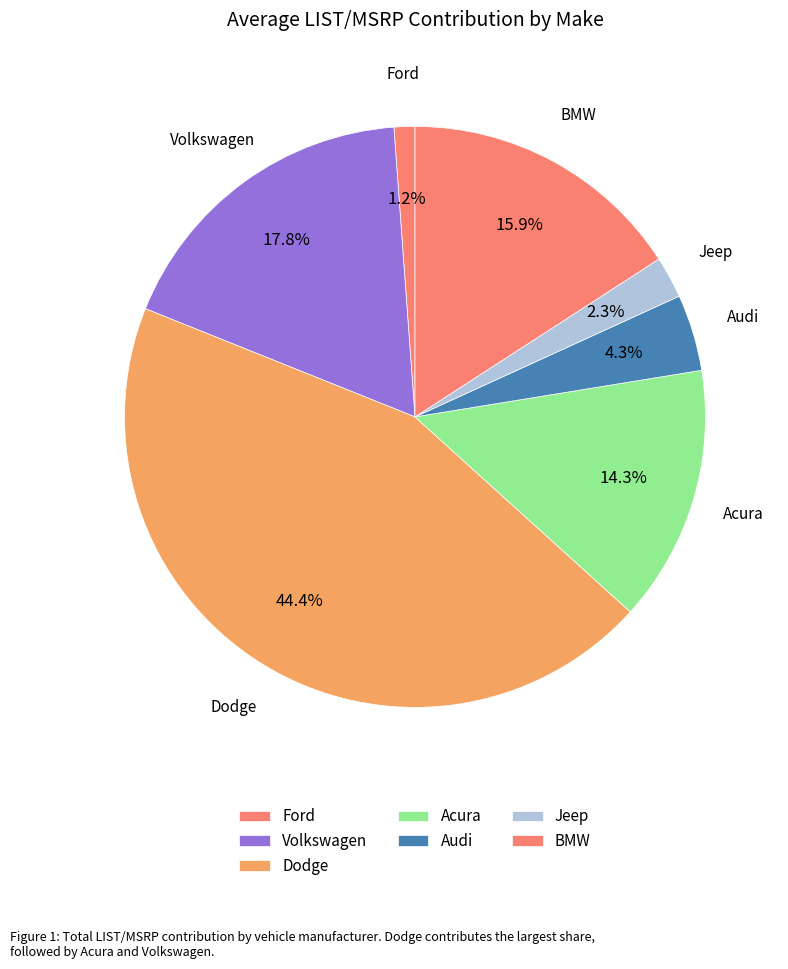

How many segments does this pie chart have?

7